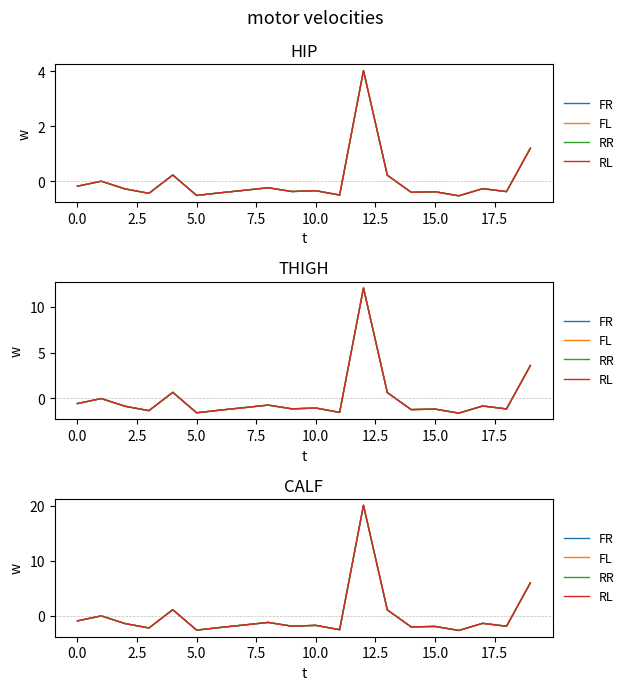

How many lines are shown in the chart?

4